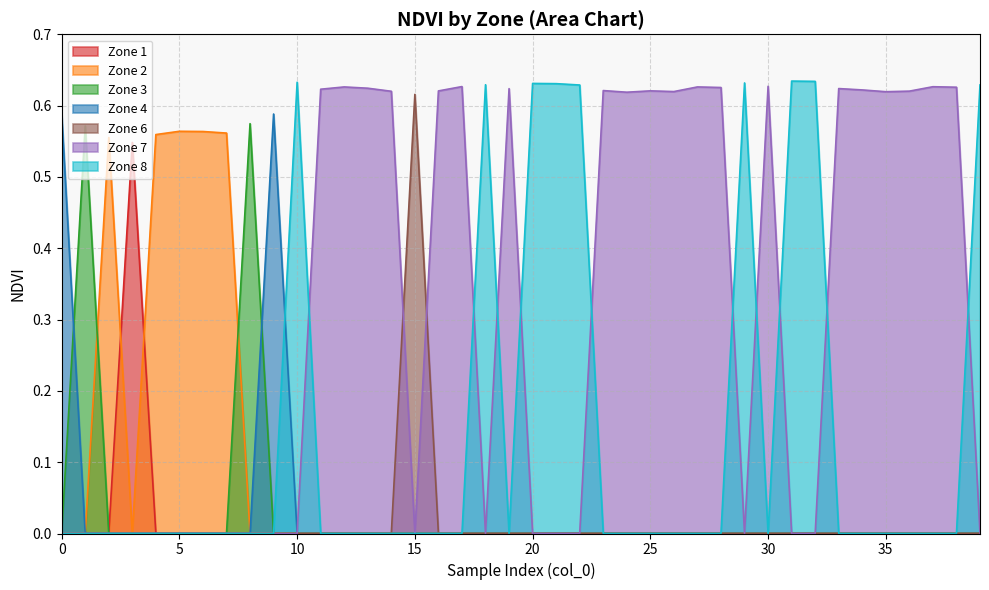

List the series in order of their peak value, lowest first.

Zone 1, Zone 2, Zone 3, Zone 4, Zone 6, Zone 7, Zone 8